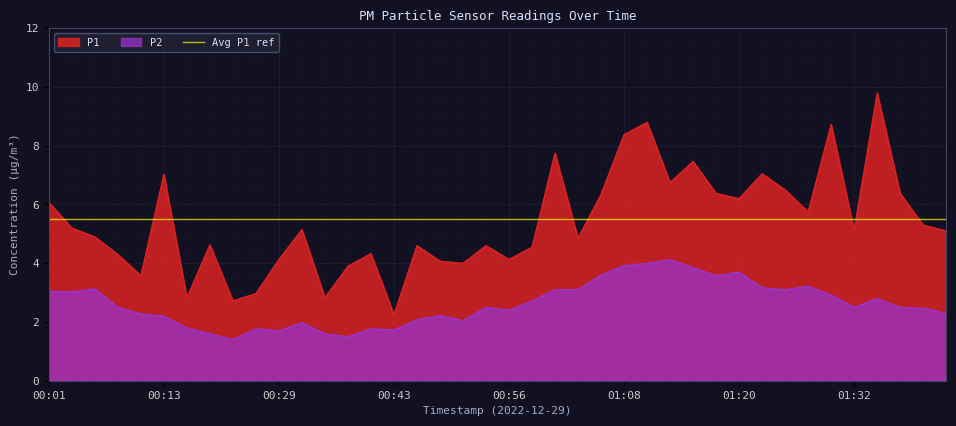

List the series in order of their peak value, lowest first.

P2, P1